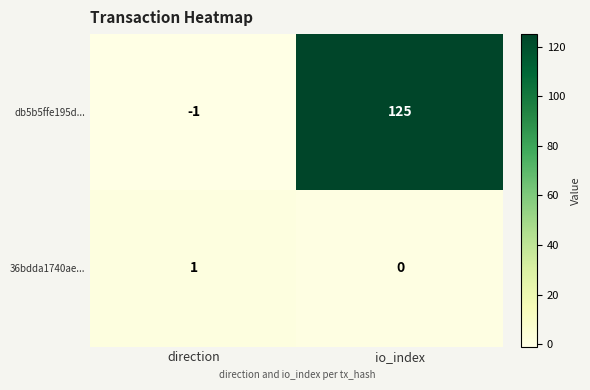

Reading left to right, extract all data points from this chart.

db5b5ffe195d...: direction=-1	io_index=125
36bdda1740ae...: direction=1	io_index=0